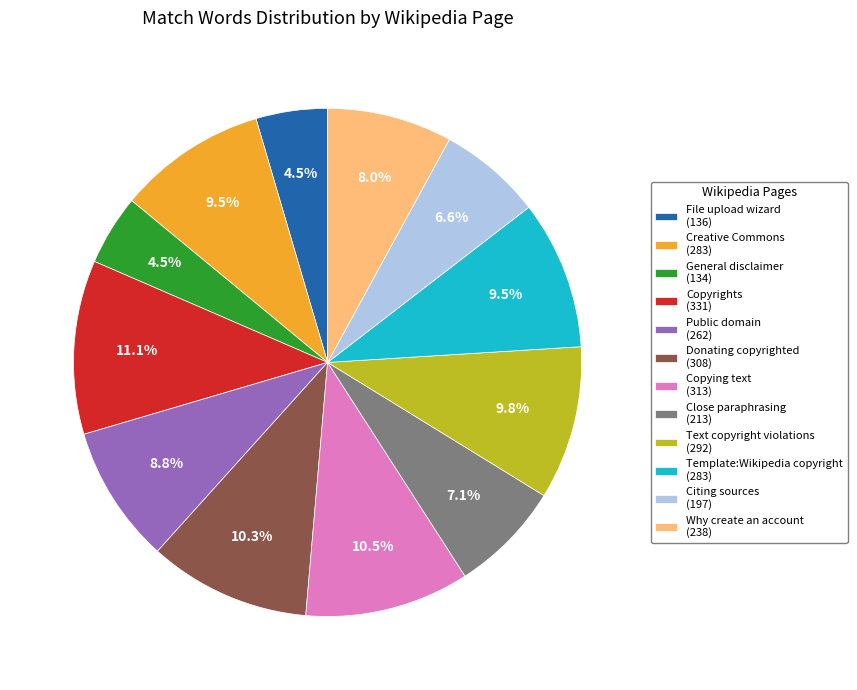

Is there any slice that represents more than half of the pie?

No